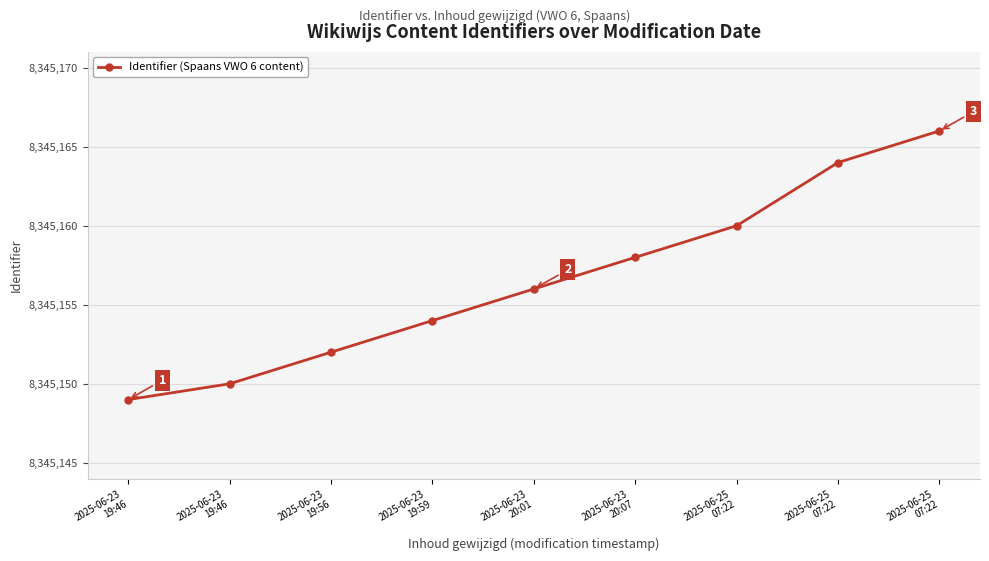

The chart shows a value of 8345164 at 2025-06-25
07:22. True or false?

True